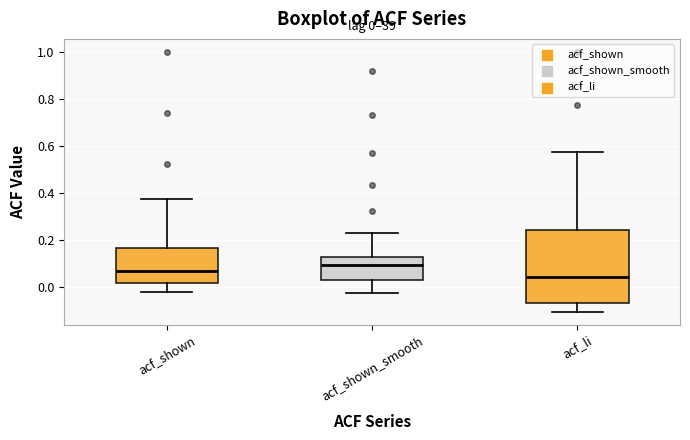

Which box is the tallest, from its lower edge to its upper edge?

acf_li